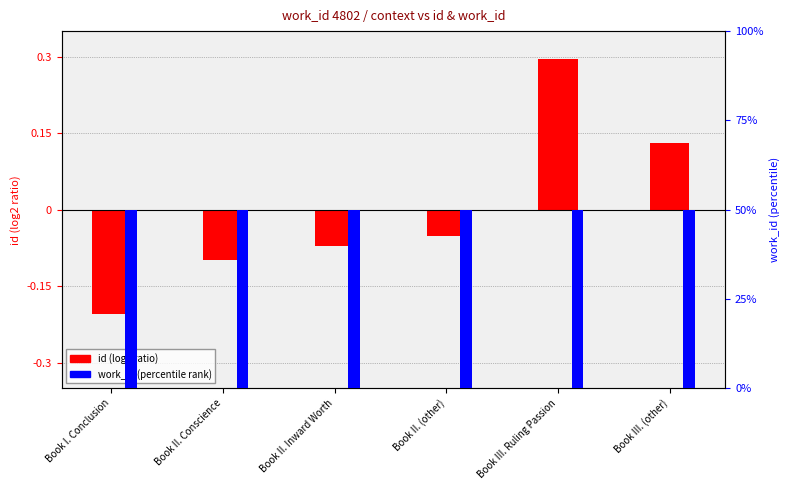

What is the label of the 5th bar from the right?

Book II. Conscience